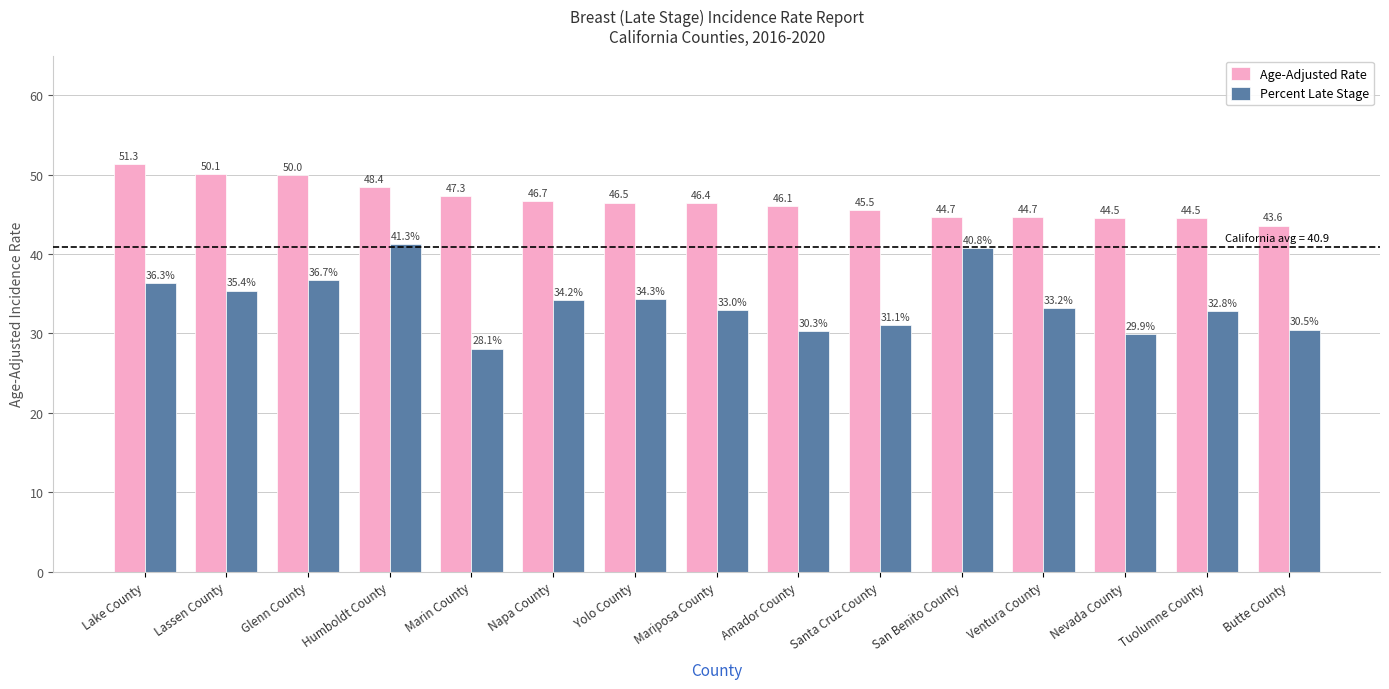

Which series has the widest spread of values?

Percent Late Stage